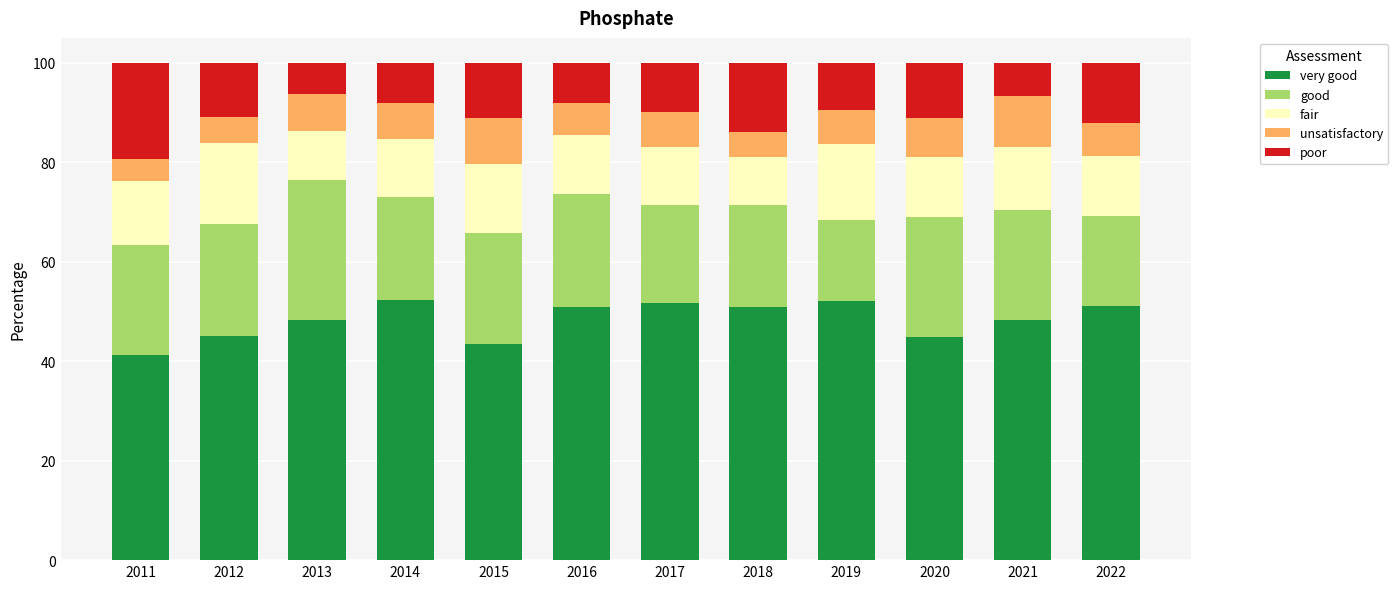

What is the total value across all series at 2018?

100.0